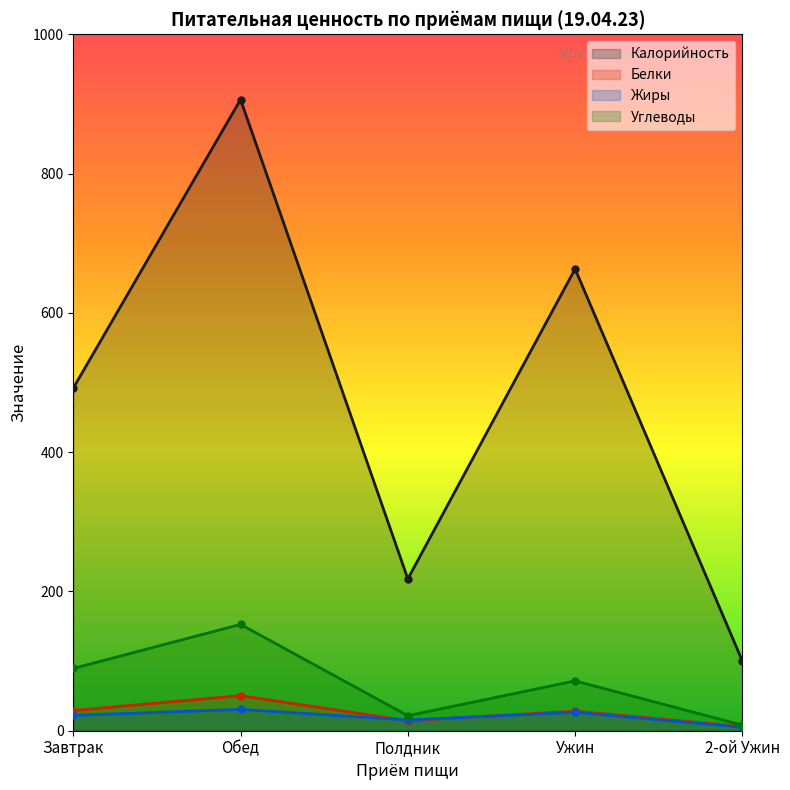

What is the maximum value shown in the chart?

906.3